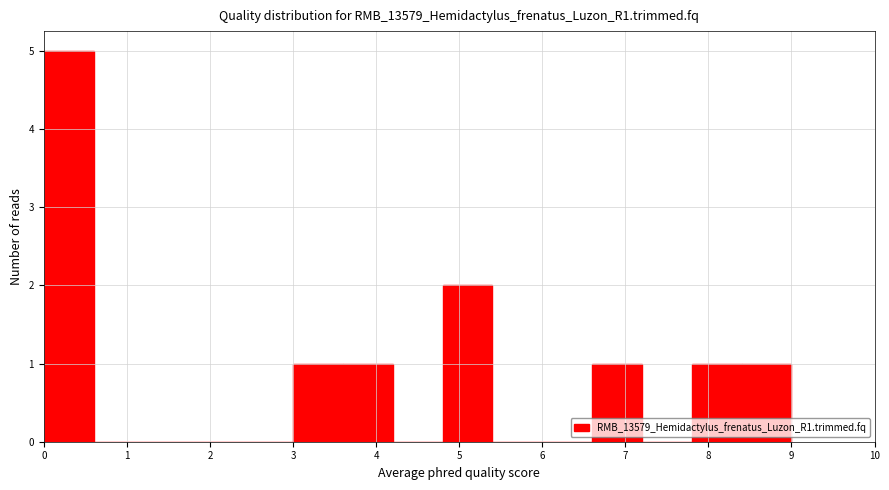

What is the height of the bar covering 8.4 to 9.0 on the x-axis? The values are not printed on the chart, so give them approximately, as read against the axis.

1